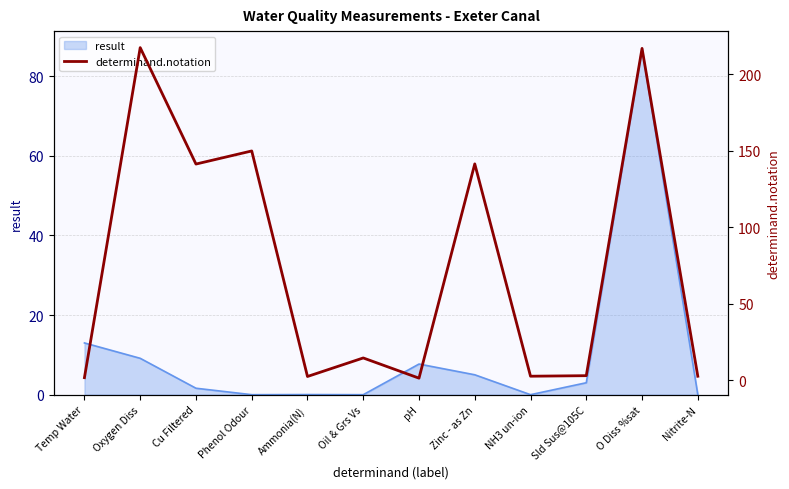

Where is result nearest to the value 43?

Temp Water